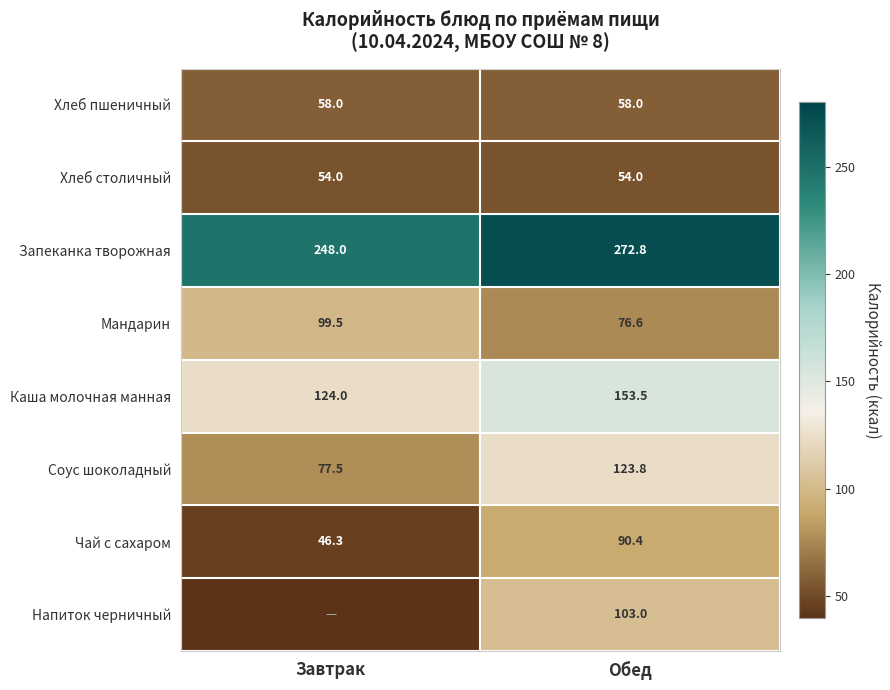

What is the total value across all series at Обед?

932.1